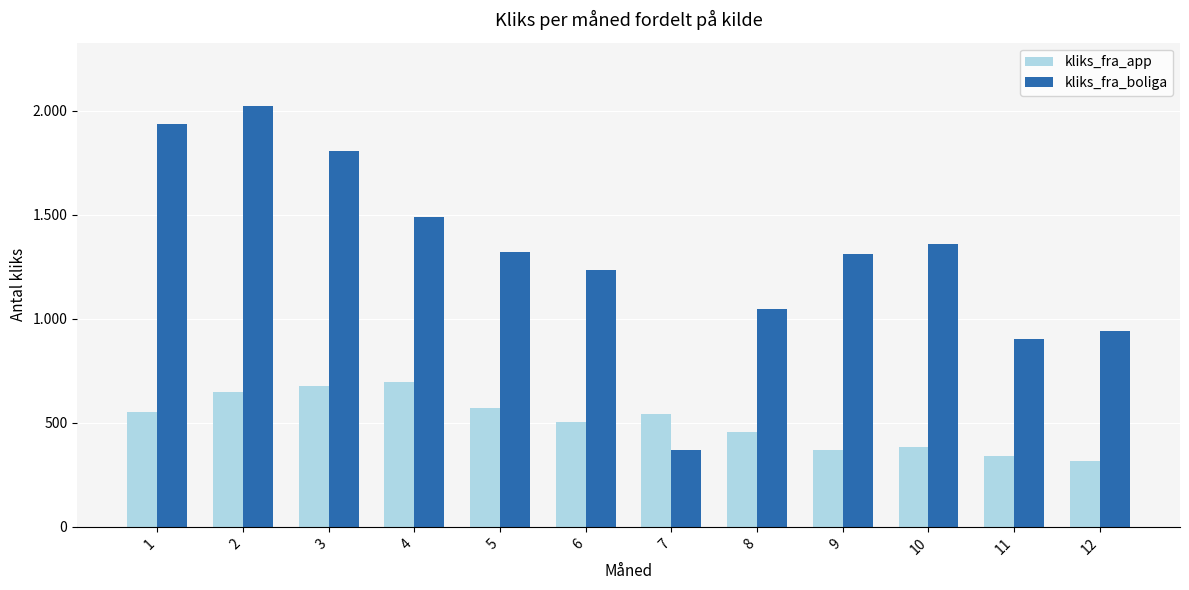

Does the chart contain any negative values?

No